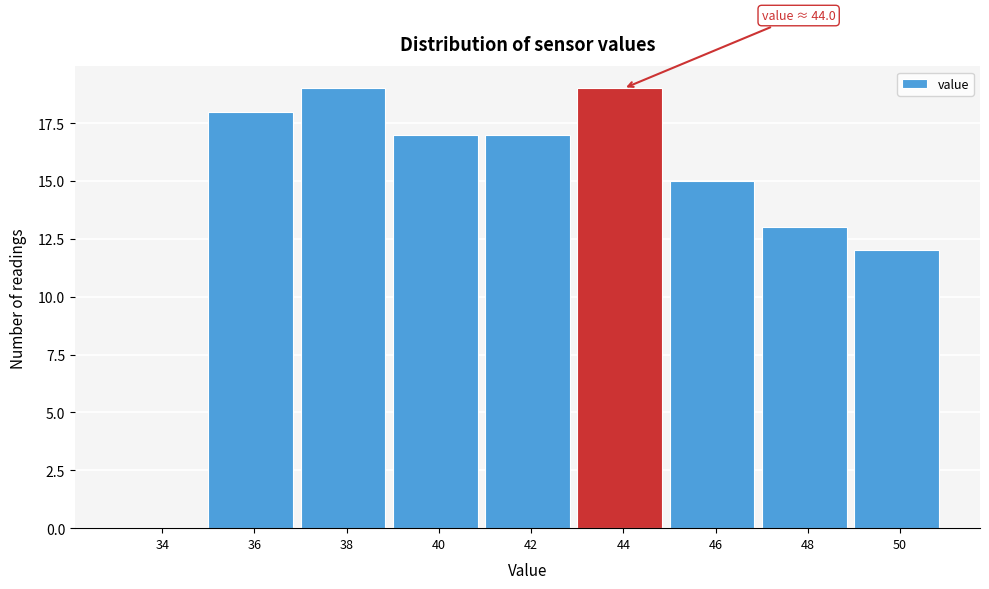

Reading right to left, transcribe all the data shown in this chart.

50=12	48=13	46=15	44=19	42=17	40=17	38=19	36=18	34=0